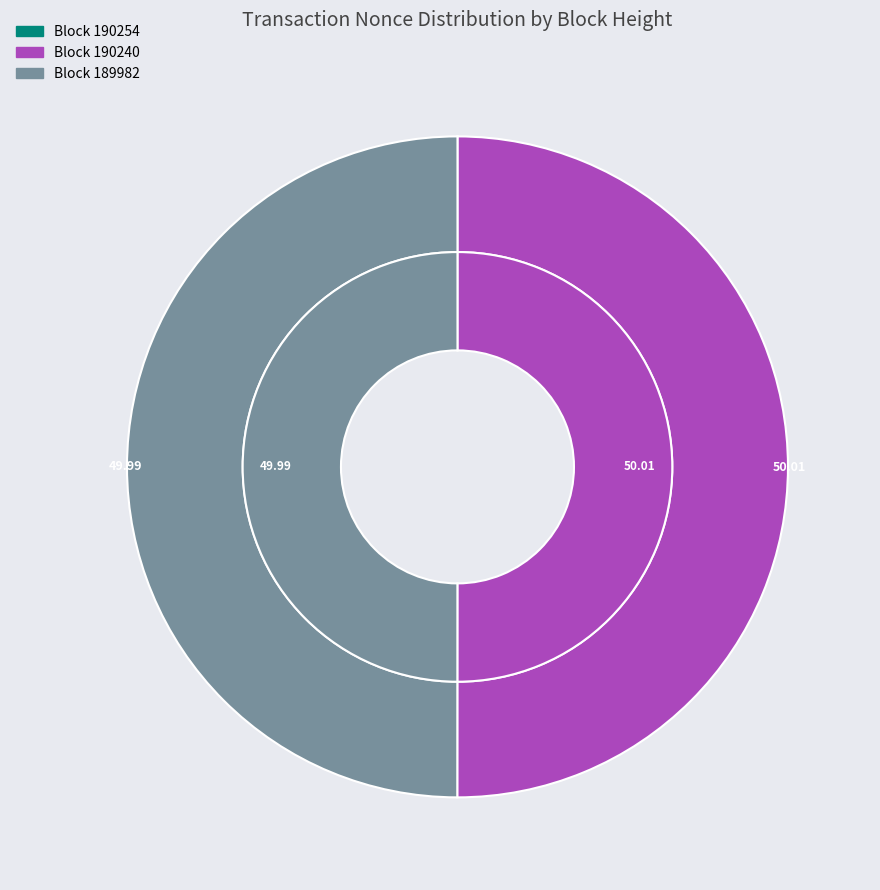

Count the number of slices in the pie.

4